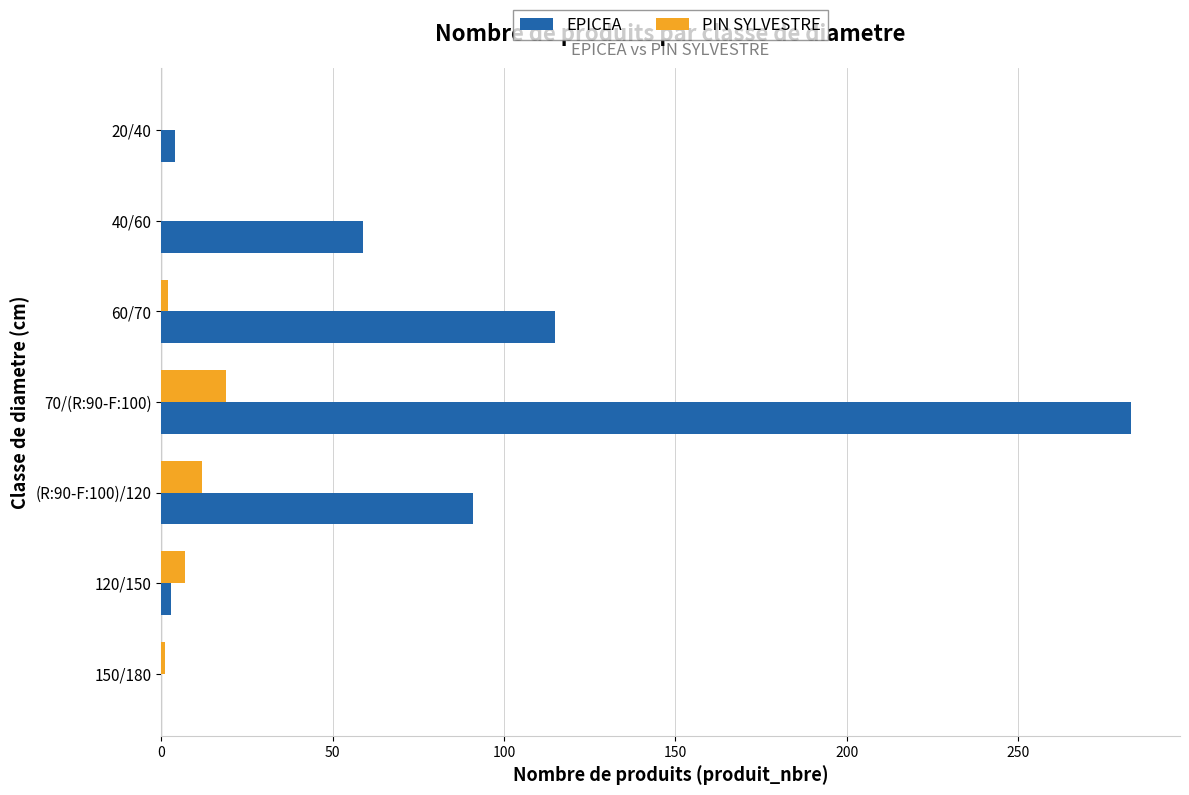

Which category has the highest value across all series?

70/(R:90-F:100)